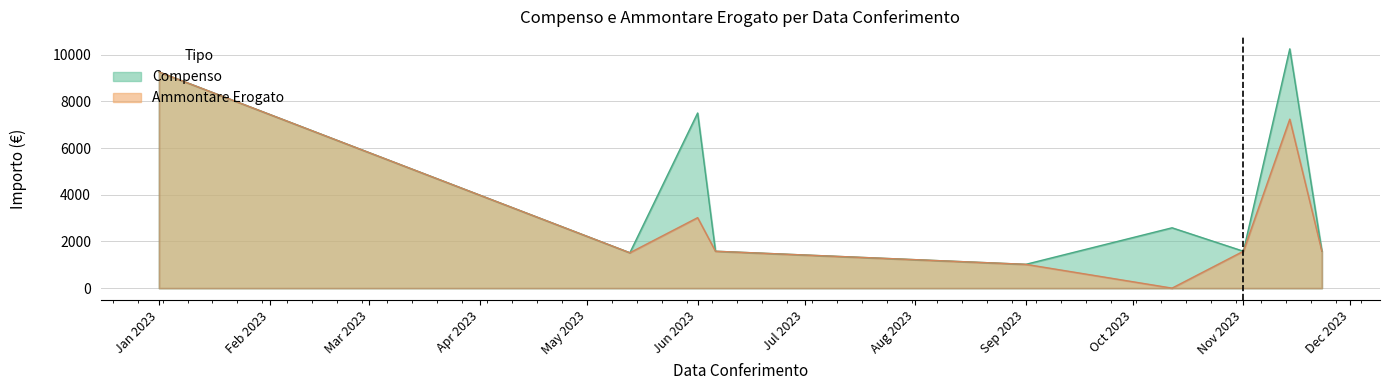

True or false: Ammontare Erogato and Compenso cross at least once.

False